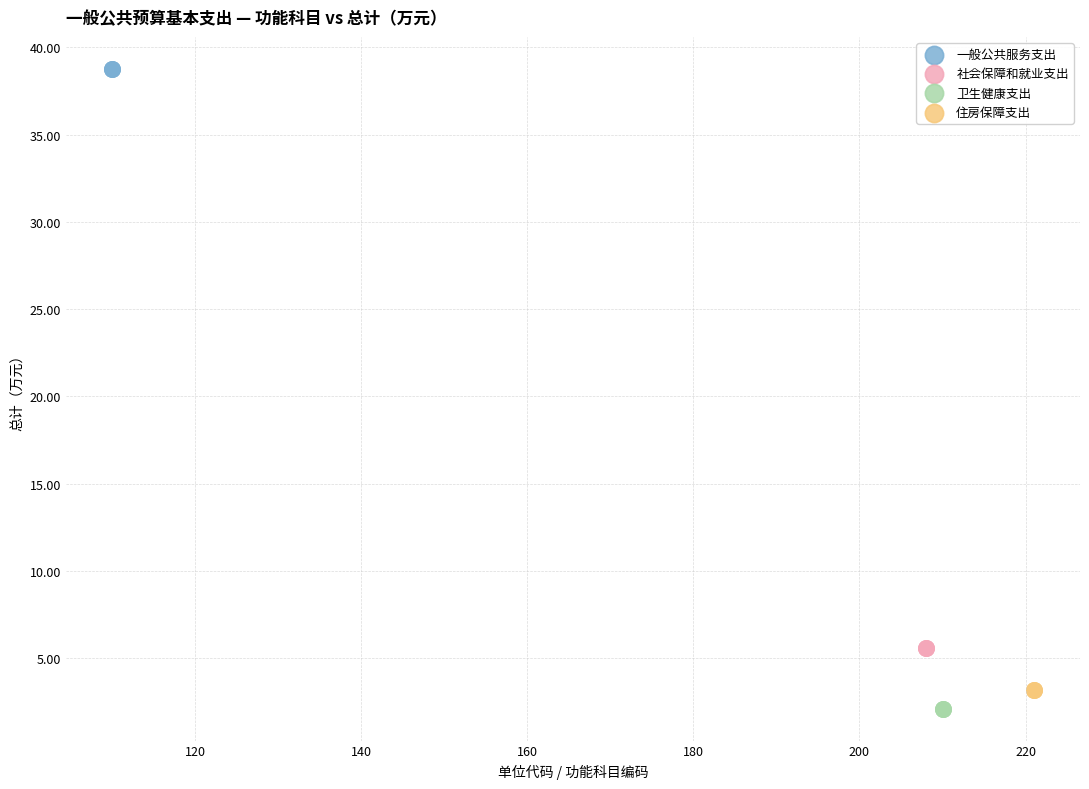

Which series contains the highest Y value?

一般公共服务支出